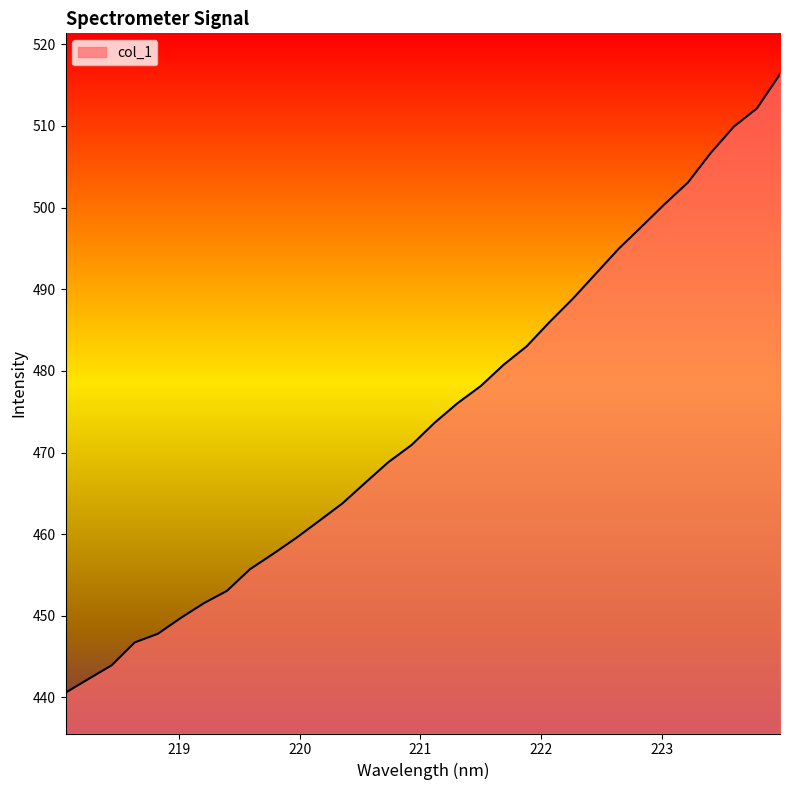

What is the difference between the maximum and minimum values?

75.8